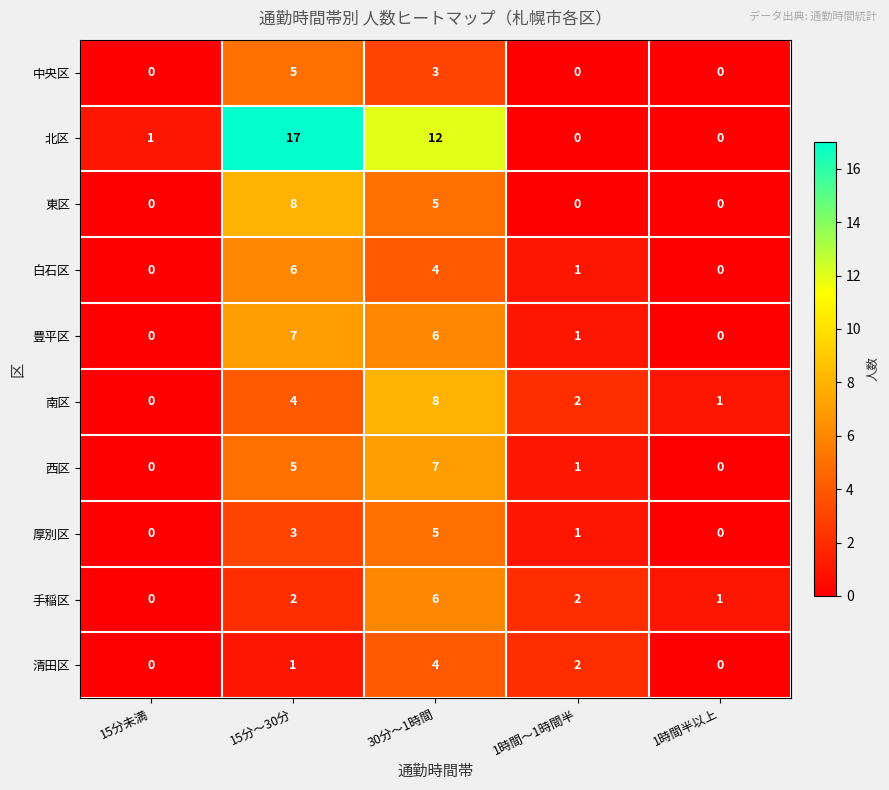

At which category does the chart reach its peak across all series?

15分～30分